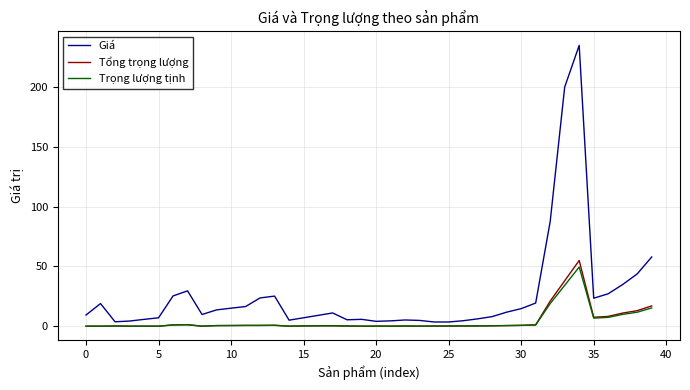

What is the maximum value for Trọng lượng tịnh?

49.5